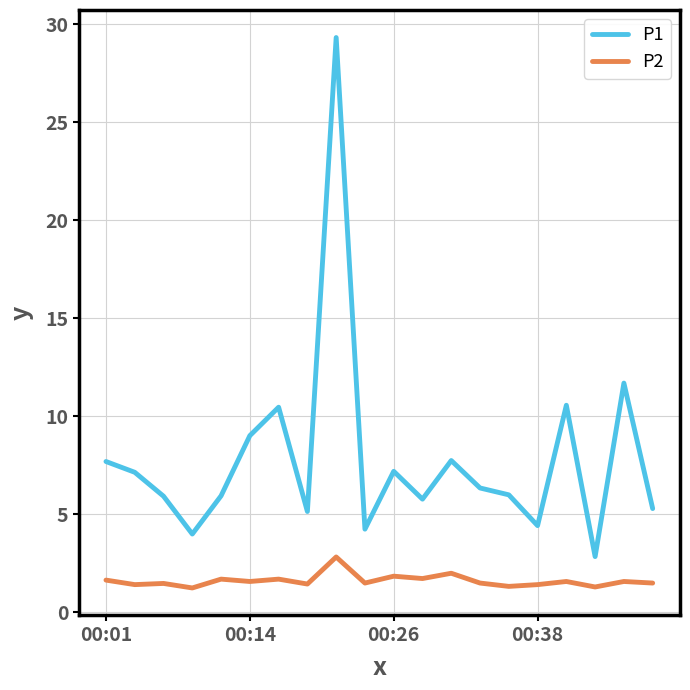

Which series has the largest total across all categories?

P1